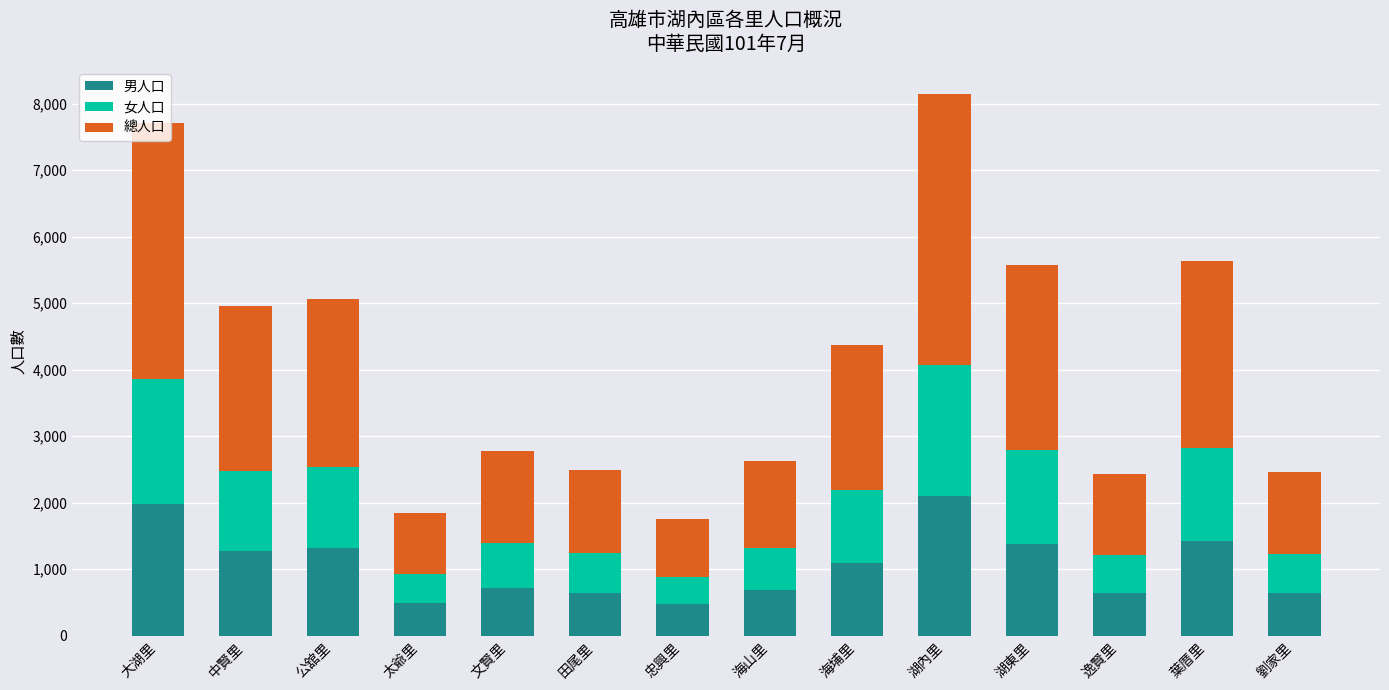

What is the total value across all series at 文賢里?

2784